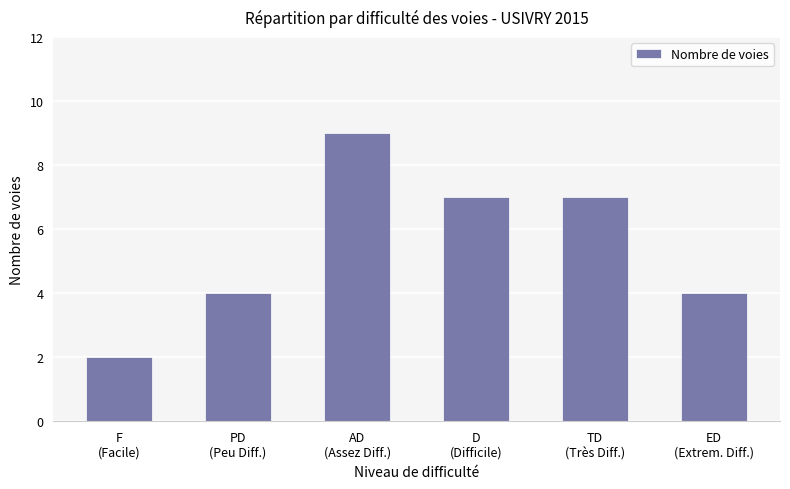

What is the label of the 4th bar from the left?

D
(Difficile)